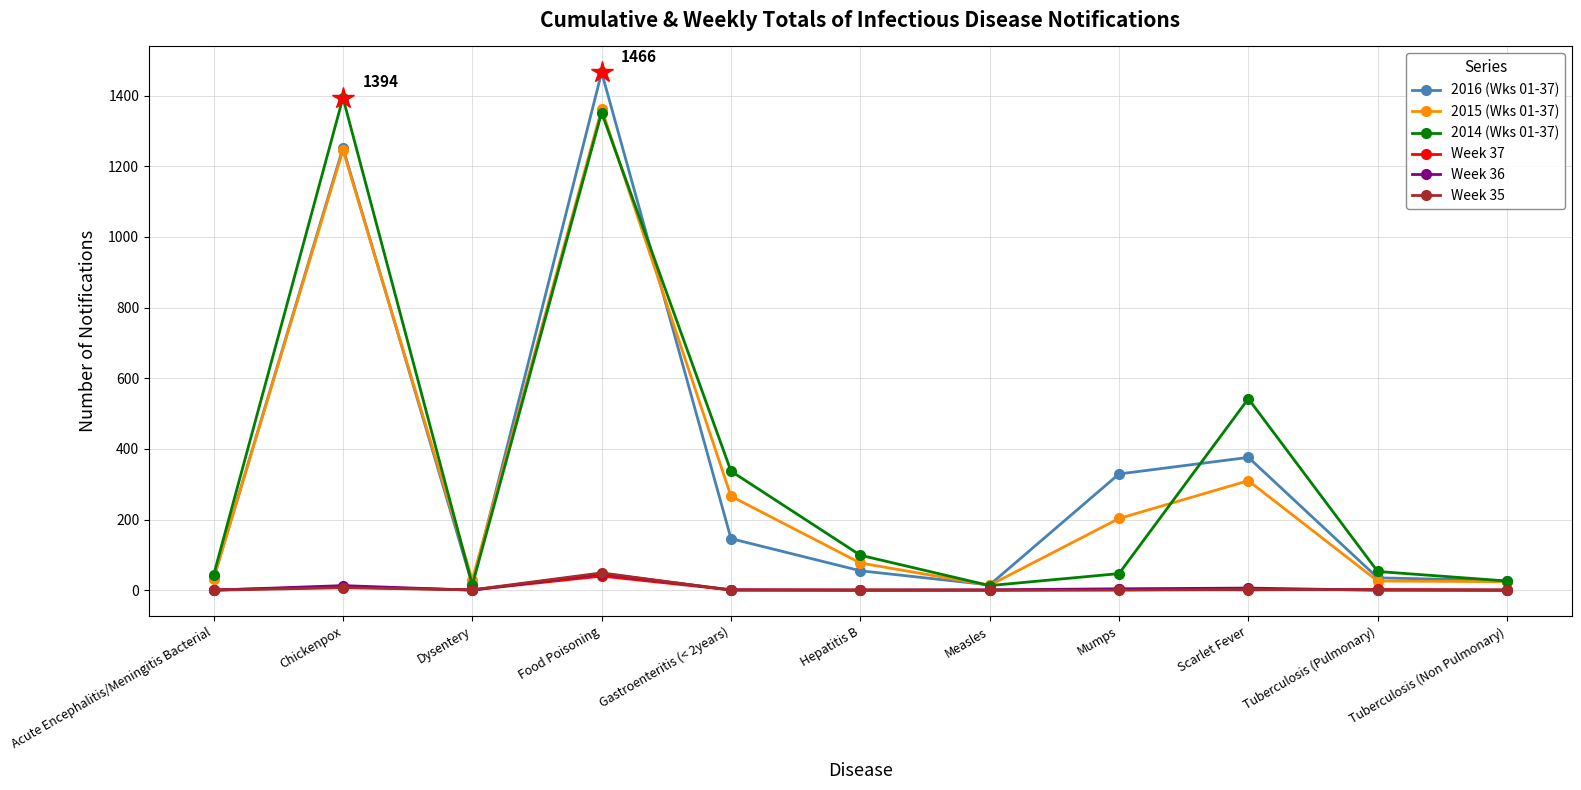

Which series changed the most between Hepatitis B and Mumps?

2016 (Wks 01-37)